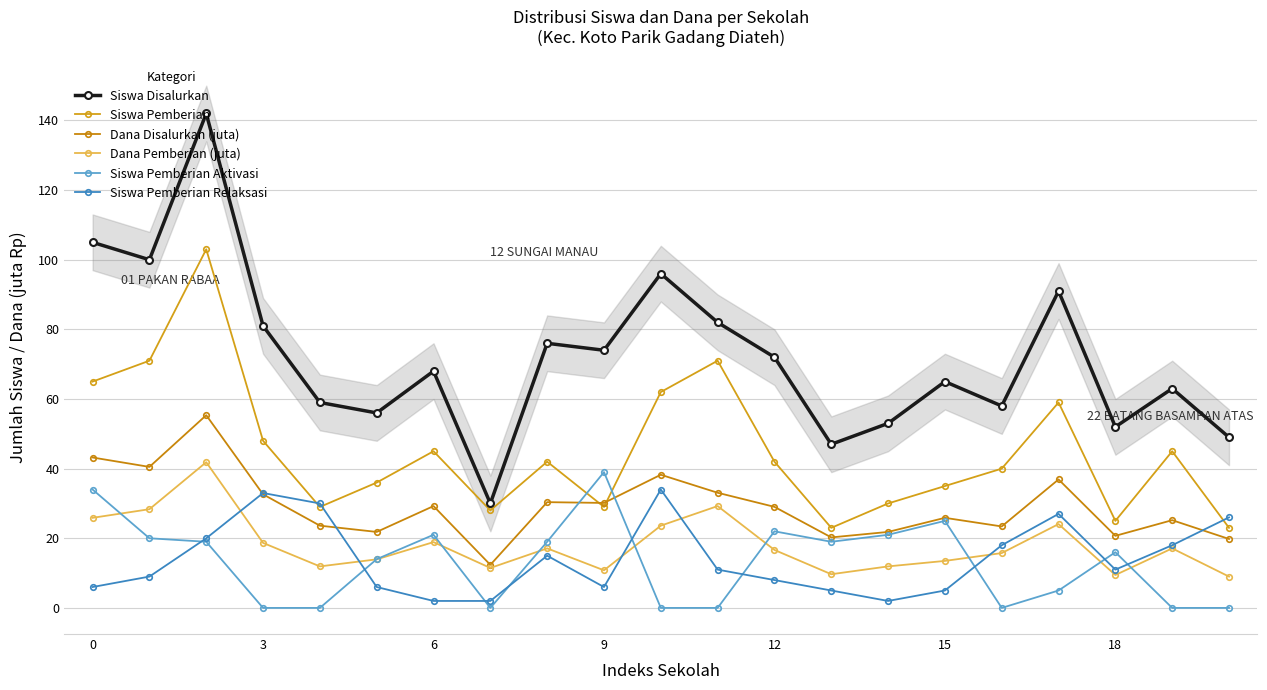

After their last crossing, which series has the higher values: Dana Disalurkan (juta) or Siswa Pemberian Aktivasi?

Dana Disalurkan (juta)